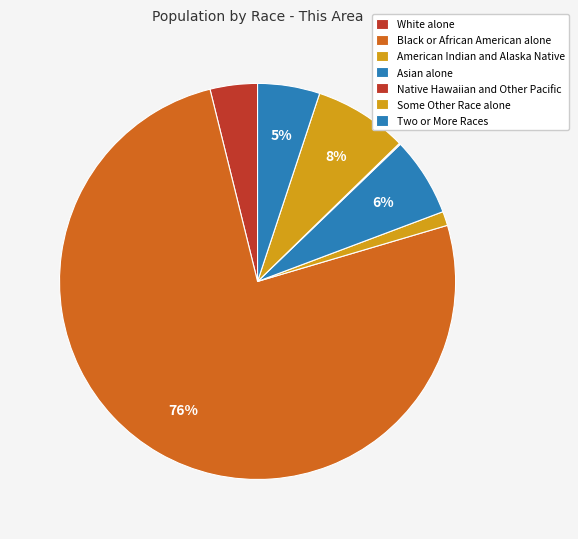

What is the ratio of the value at Asian alone to the value at Two or More Races?

1.3